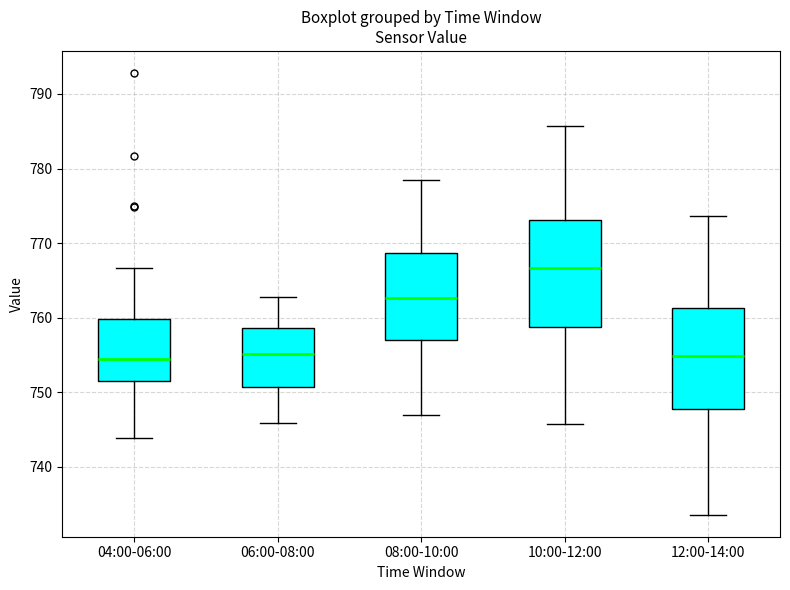

Reading left to right, read every box against the y-axis: the position of its median line, the range the box covers, and the ends of its whiskers. The values are not printed on the chart, so give them approximately, as read against the axis.

04:00-06:00: median 754, box 751 to 760, whiskers 744 to 767
06:00-08:00: median 755, box 751 to 759, whiskers 746 to 763
08:00-10:00: median 763, box 757 to 769, whiskers 747 to 778
10:00-12:00: median 767, box 759 to 773, whiskers 746 to 786
12:00-14:00: median 755, box 748 to 761, whiskers 734 to 774